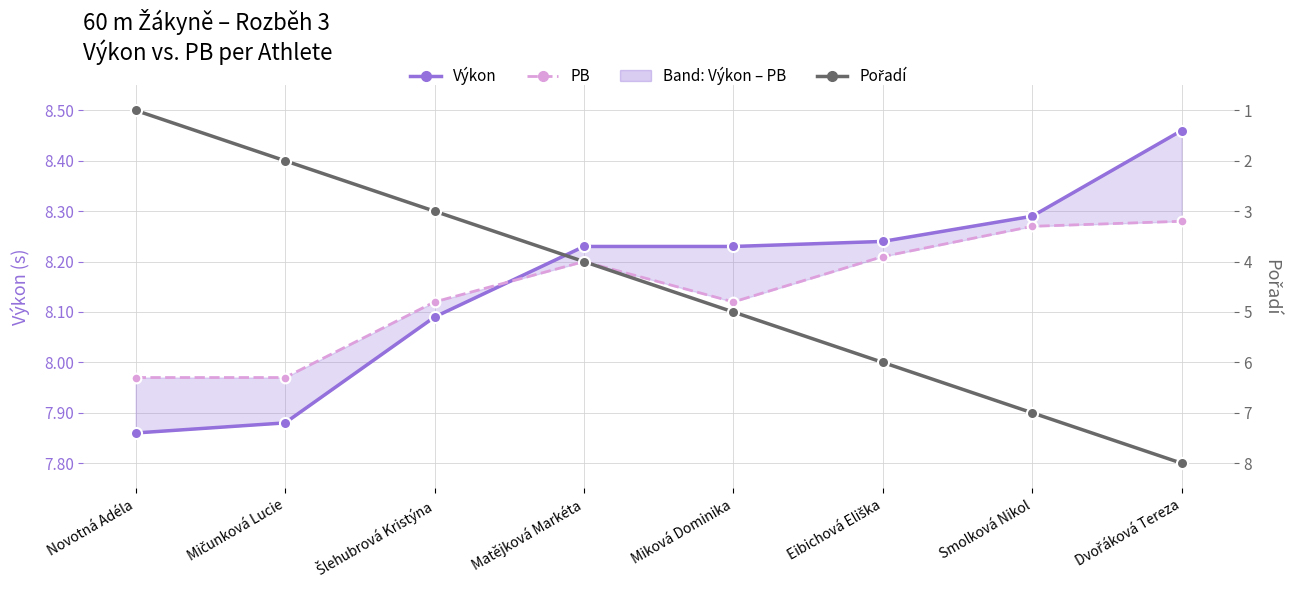

Reading left to right, what are all the values shown in this chart?

Výkon: Novotná Adéla=7.9	Mičunková Lucie=7.9	Šlehubrová Kristýna=8.1	Matějková Markéta=8.2	Miková Dominika=8.2	Eibichová Eliška=8.2	Smolková Nikol=8.3	Dvořáková Tereza=8.5
PB: Novotná Adéla=8.0	Mičunková Lucie=8.0	Šlehubrová Kristýna=8.1	Matějková Markéta=8.2	Miková Dominika=8.1	Eibichová Eliška=8.2	Smolková Nikol=8.3	Dvořáková Tereza=8.3
Pořadí: Novotná Adéla=1.0	Mičunková Lucie=2.0	Šlehubrová Kristýna=3.0	Matějková Markéta=4.0	Miková Dominika=5.0	Eibichová Eliška=6.0	Smolková Nikol=7.0	Dvořáková Tereza=8.0